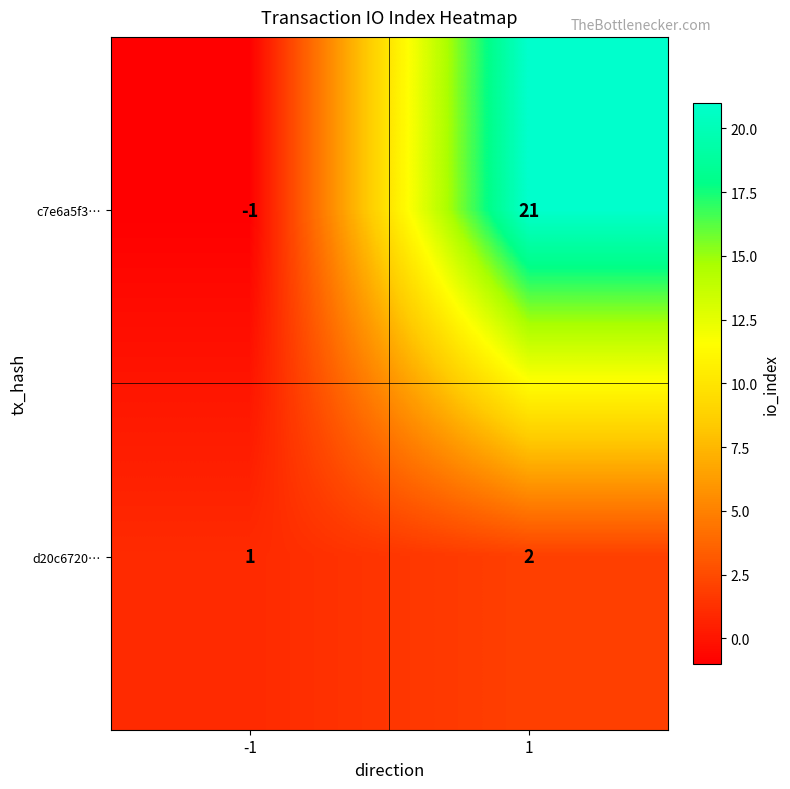

At which category is the sum across all series the highest?

1